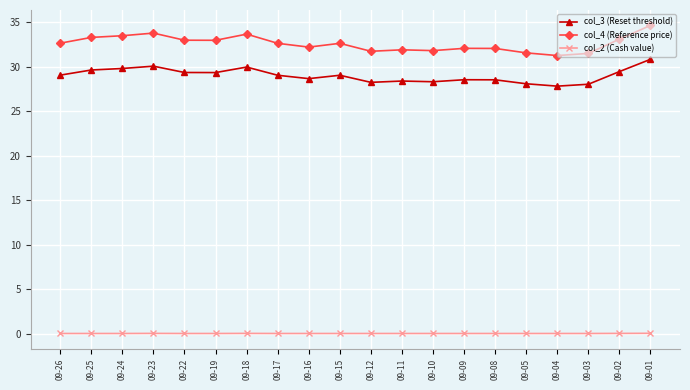

What is the difference between the maximum and minimum values in the col_4 (Reference price) series?

3.4